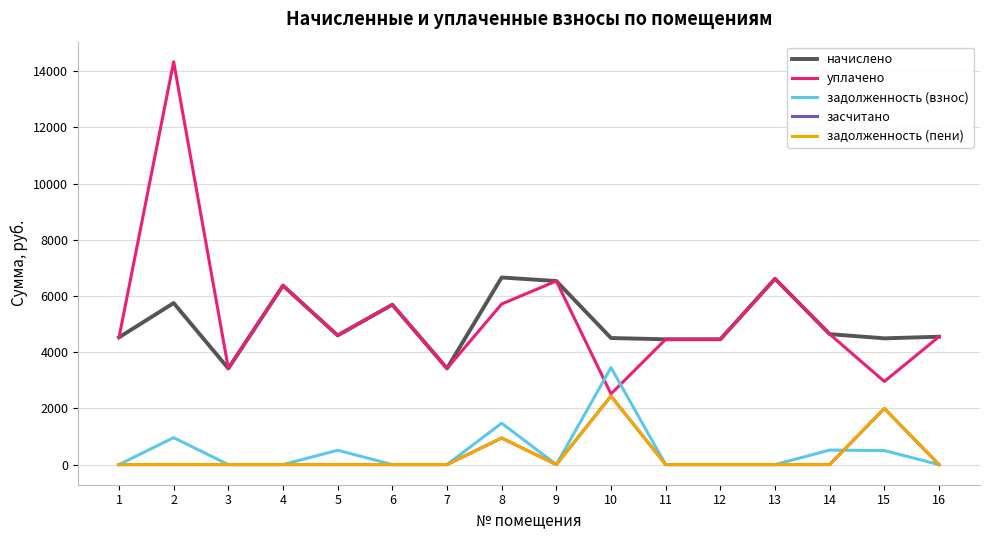

Does the chart display data point markers on the line(s)?

No